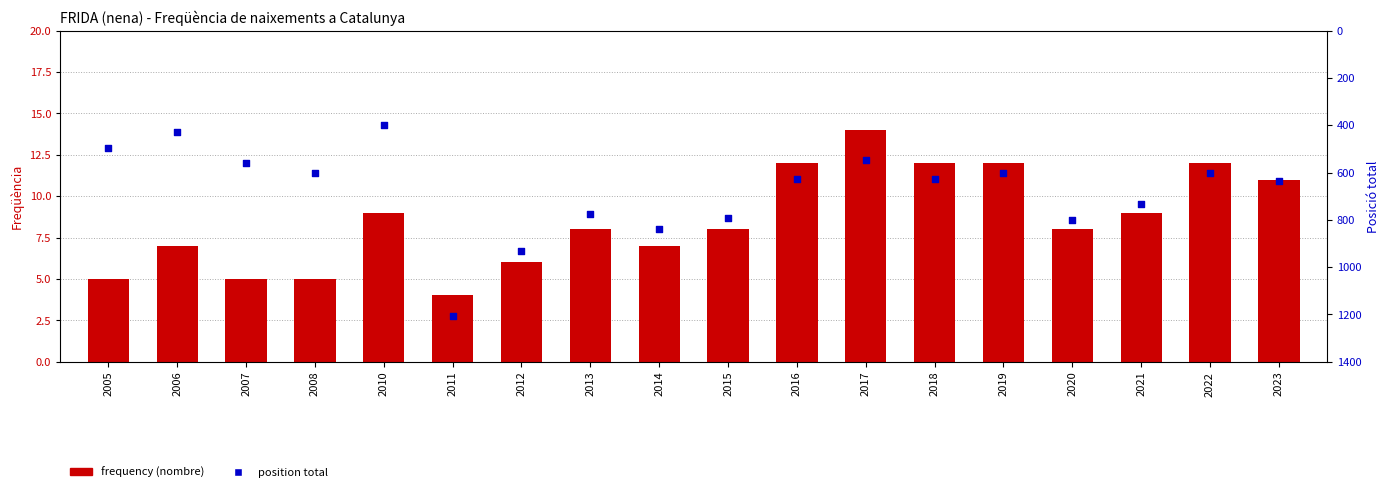

What are all the series names shown in the legend?

frequency, position